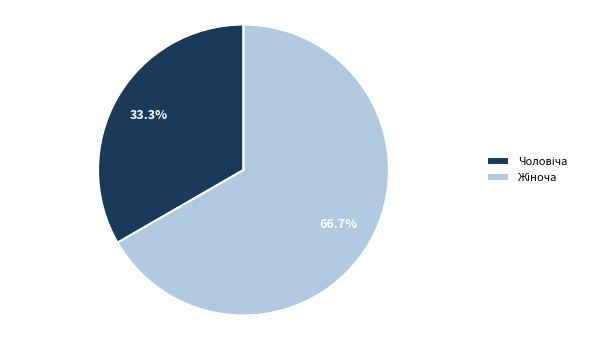

What is the largest slice in the pie chart?

Жіноча